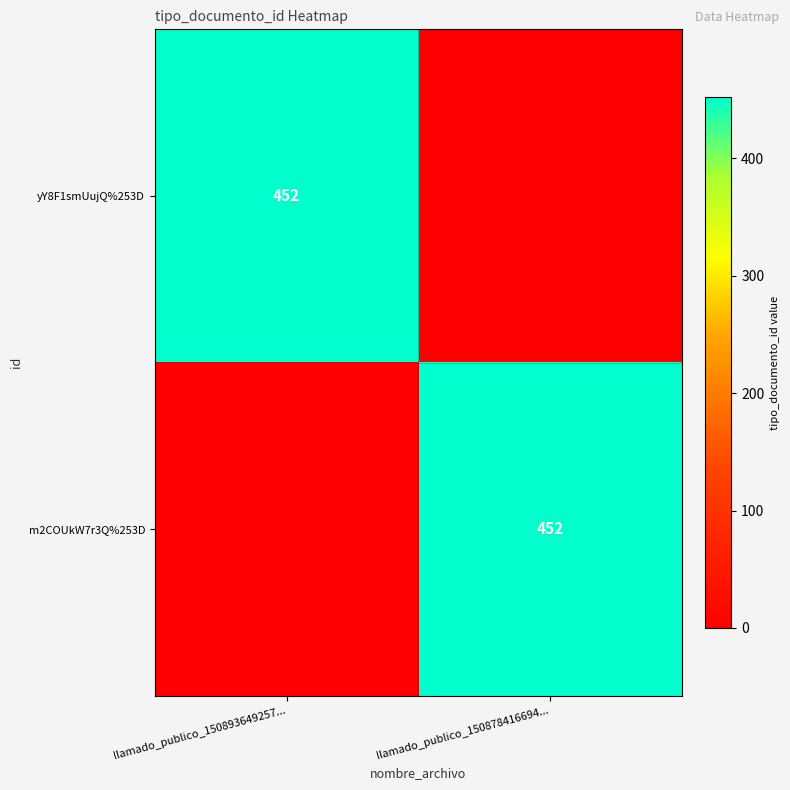

True or false: m2COUkW7r3Q%253D has a value of 232 at llamado_publico_150878416694....

False